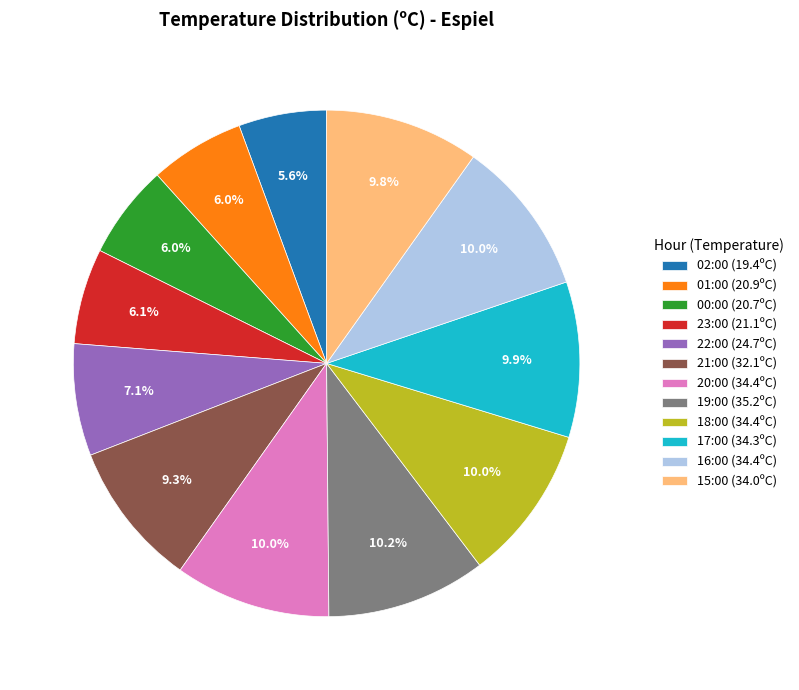

Does 23:00 represent more than half of the total?

No